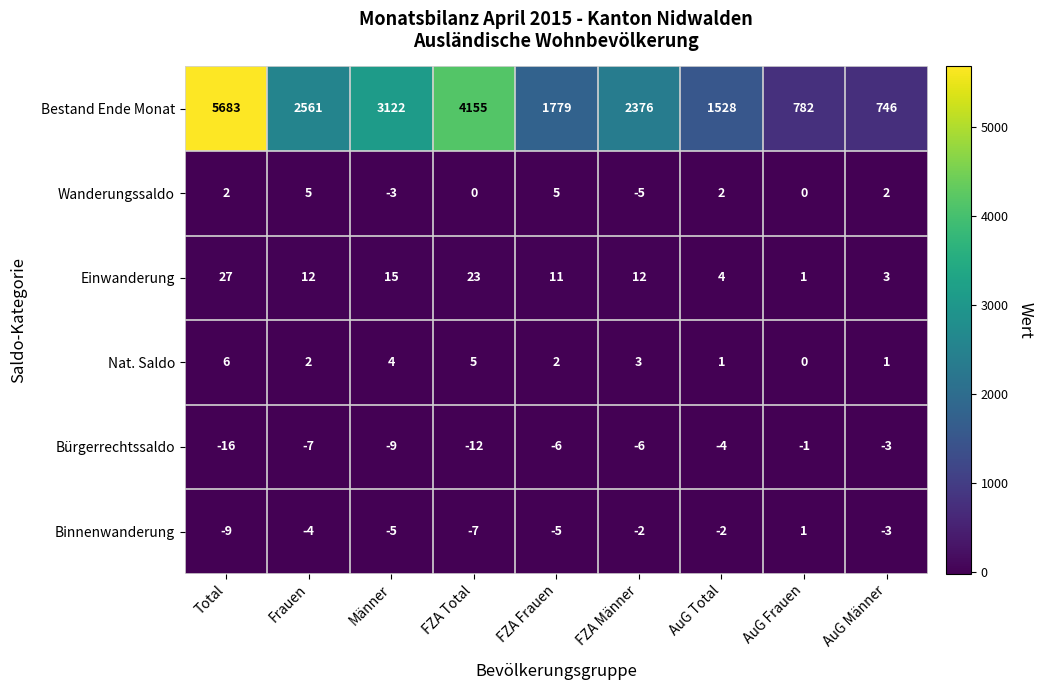

At how many categories does at least one series exceed 2240?

5